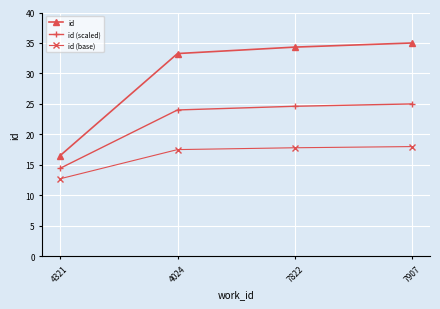

Which label corresponds to the largest value in the chart?

7907